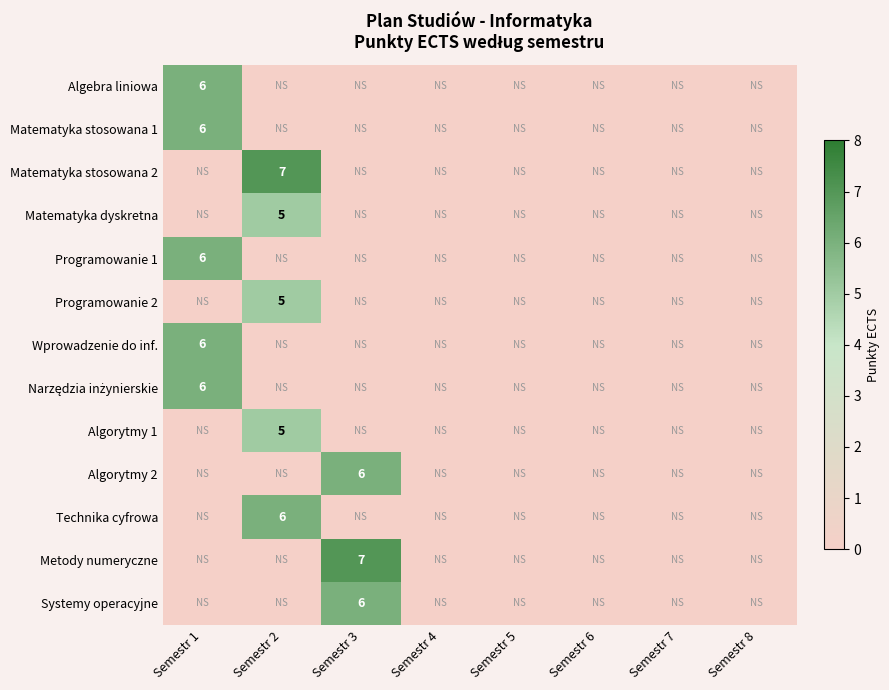

True or false: Metody numeryczne has a value of 2 at Semestr 3.

False